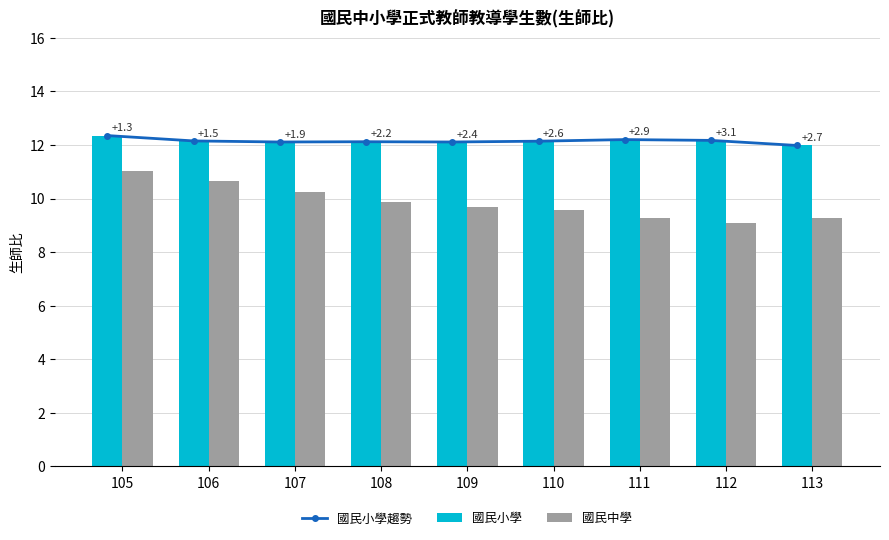

The value of 國民中學 at 111 is 9.3. True or false?

True